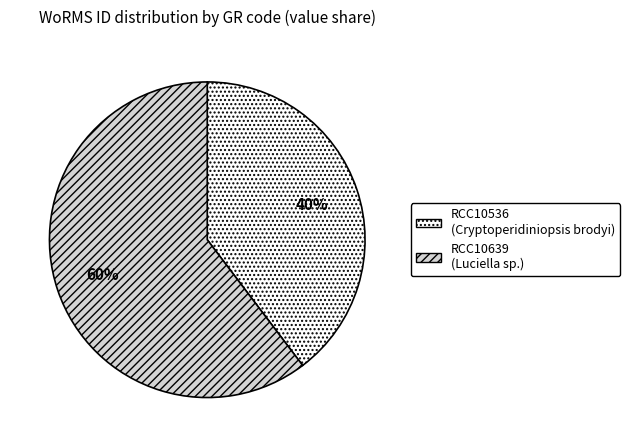

To the nearest percent, what portion does RCC10536 represent?

40%